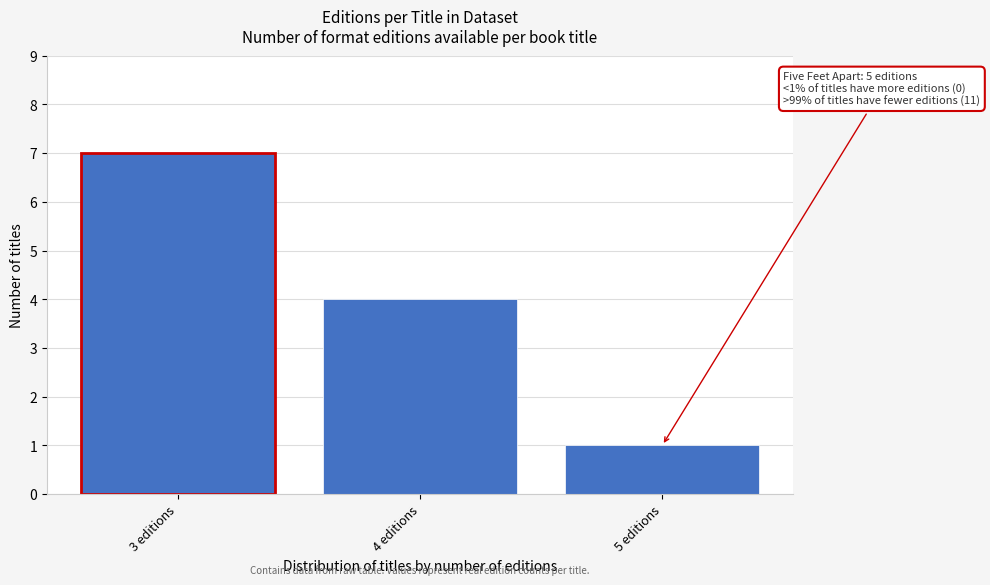

Reading left to right, what are all the values shown in this chart?

7	4	1